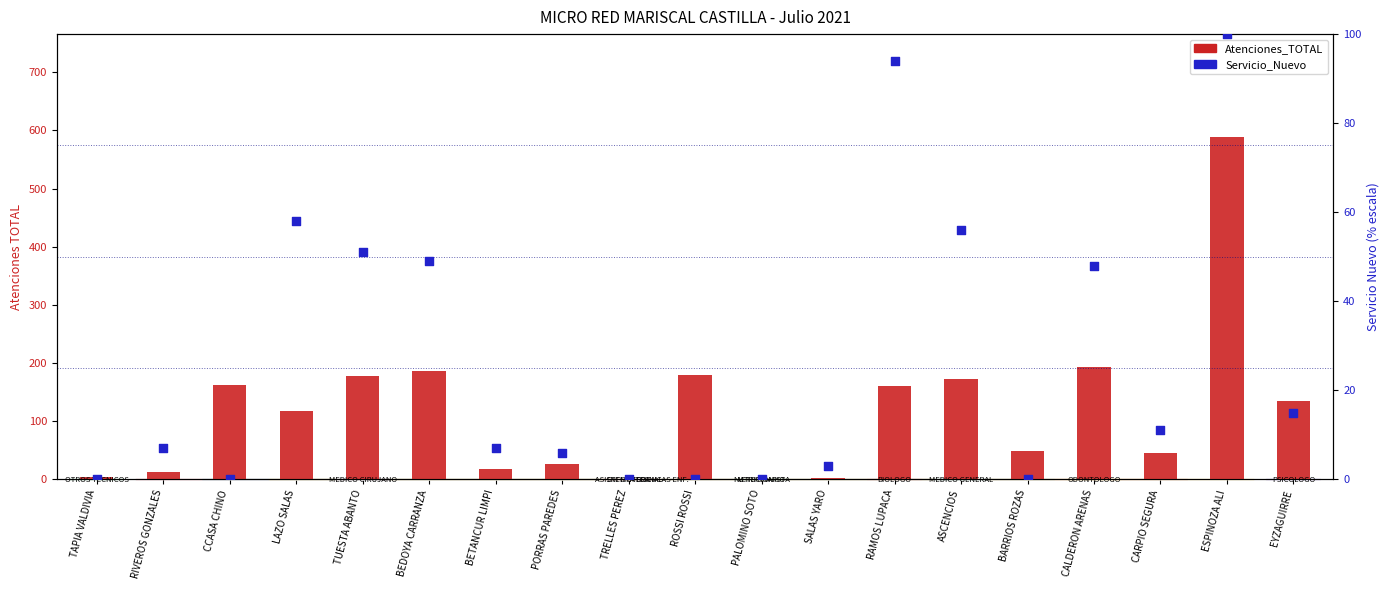

At how many categories does at least one series exceed 73?

10